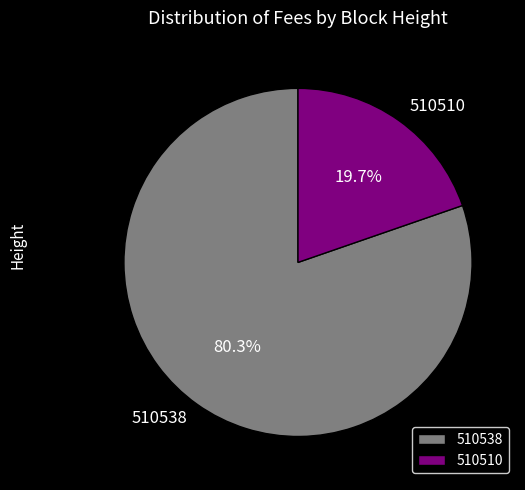

To the nearest percent, what percentage of the pie is 510510?

20%